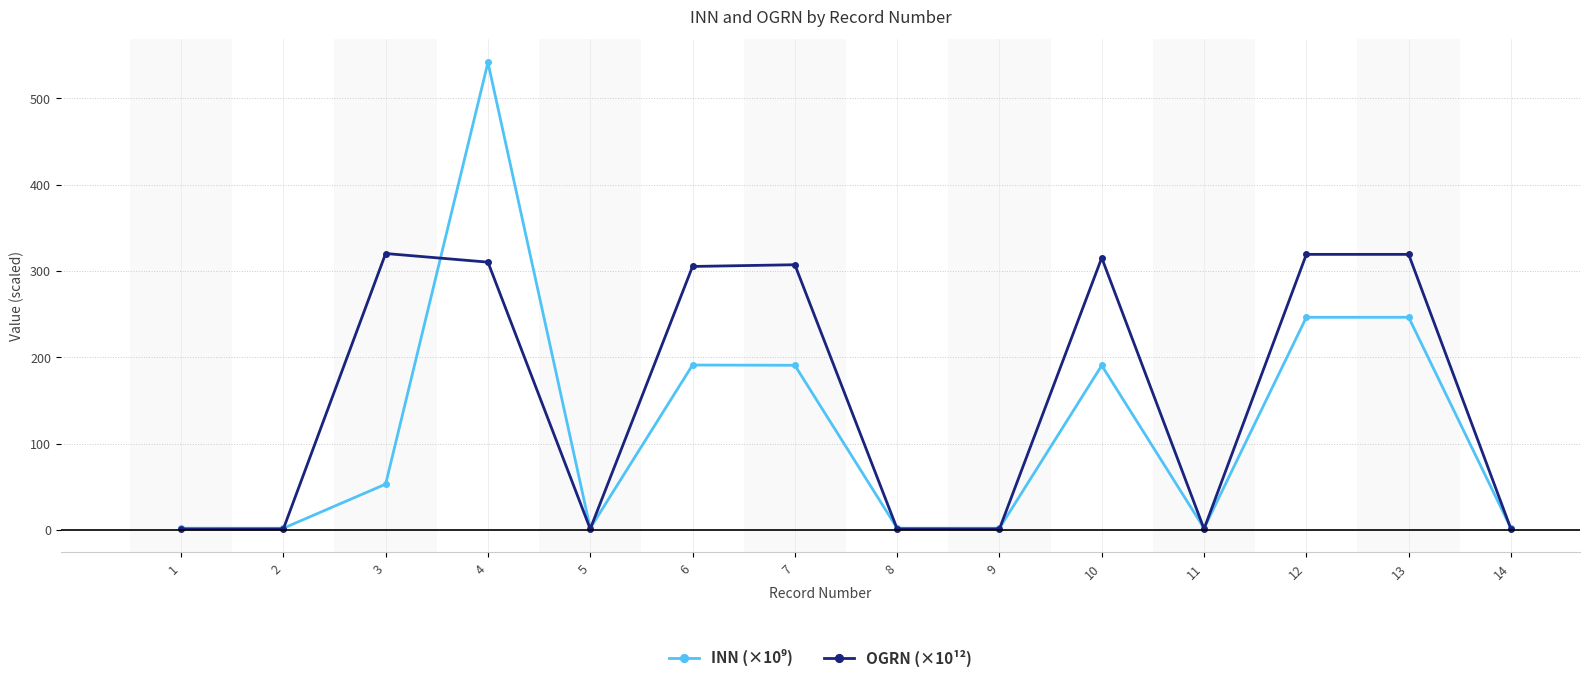

What is the total value across all series at 7?

497.9